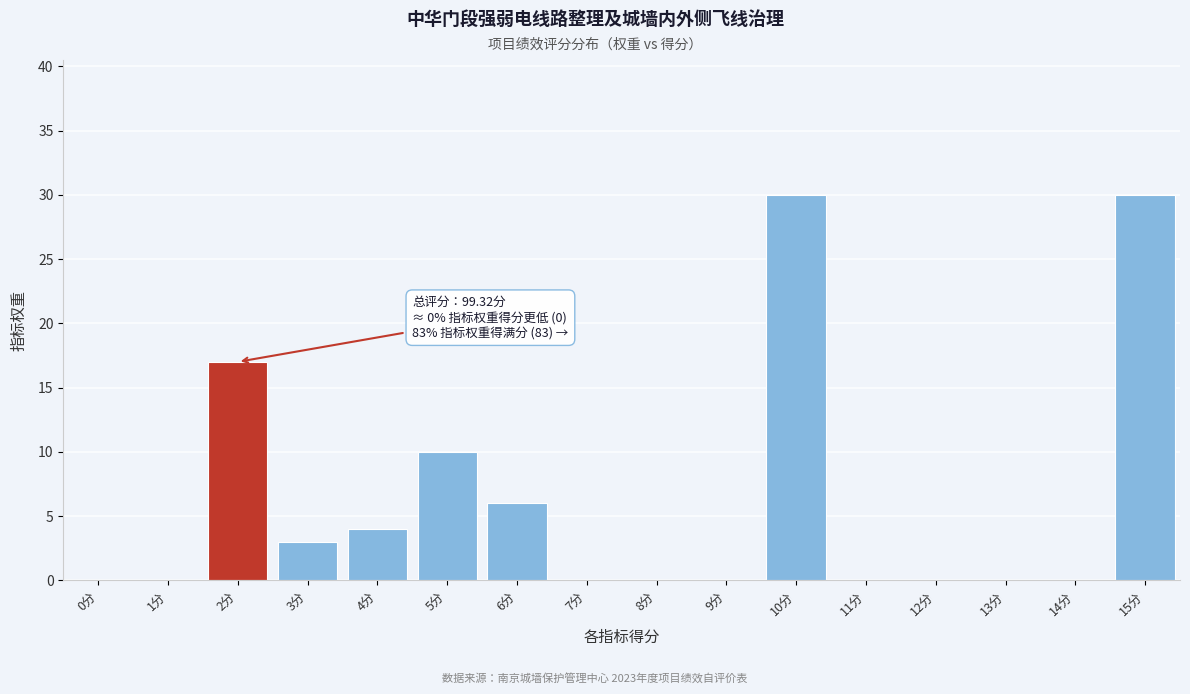

Reading left to right, what are all the values shown in this chart?

0分=0	1分=0	2分=17	3分=3	4分=4	5分=10	6分=6	7分=0	8分=0	9分=0	10分=30	11分=0	12分=0	13分=0	14分=0	15分=30